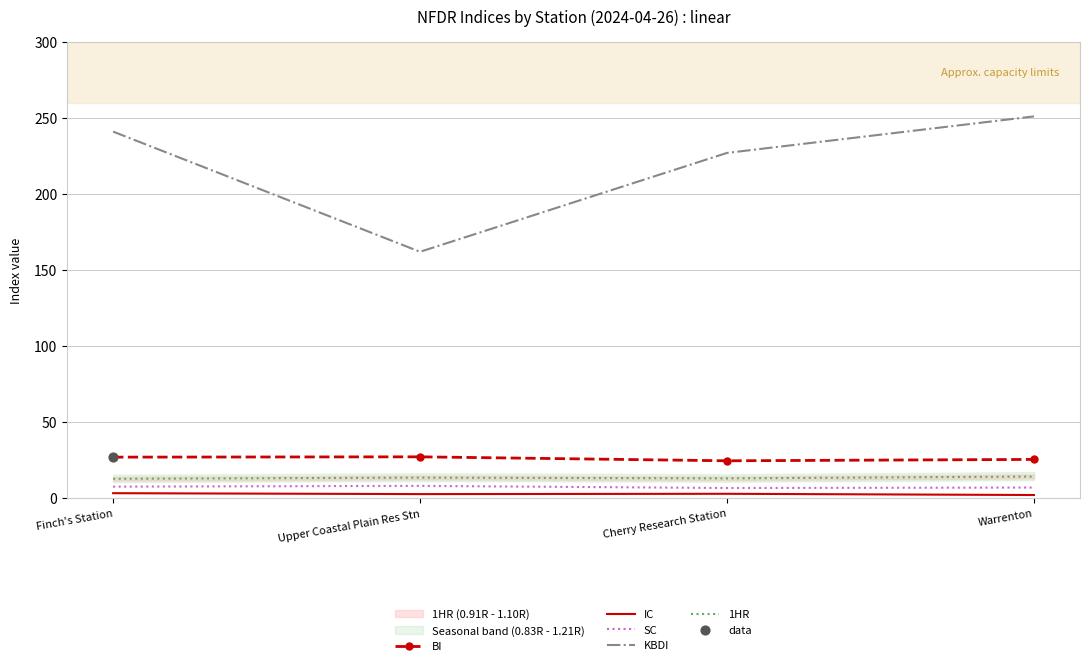

What are all the series names shown in the legend?

BI, IC, SC, KBDI, 1HR